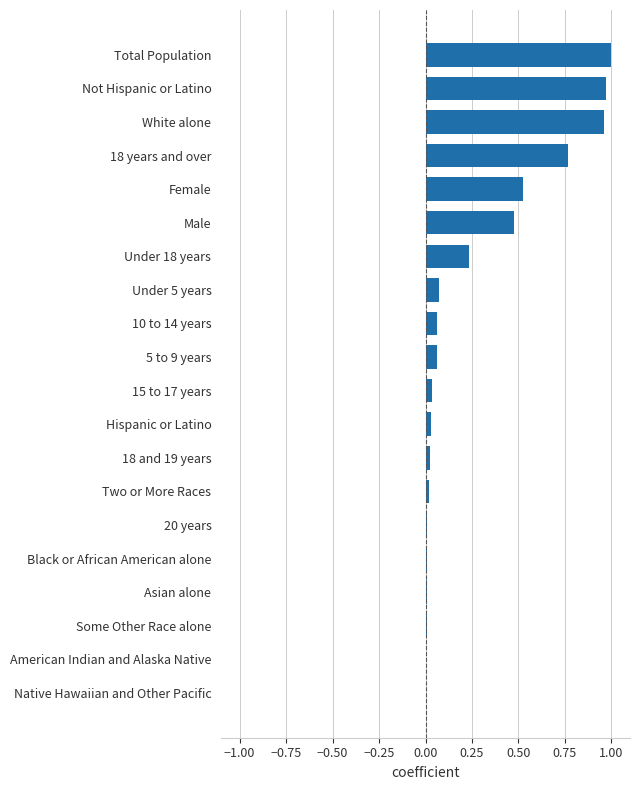

Which has a higher value, 10 to 14 years or Total Population?

Total Population